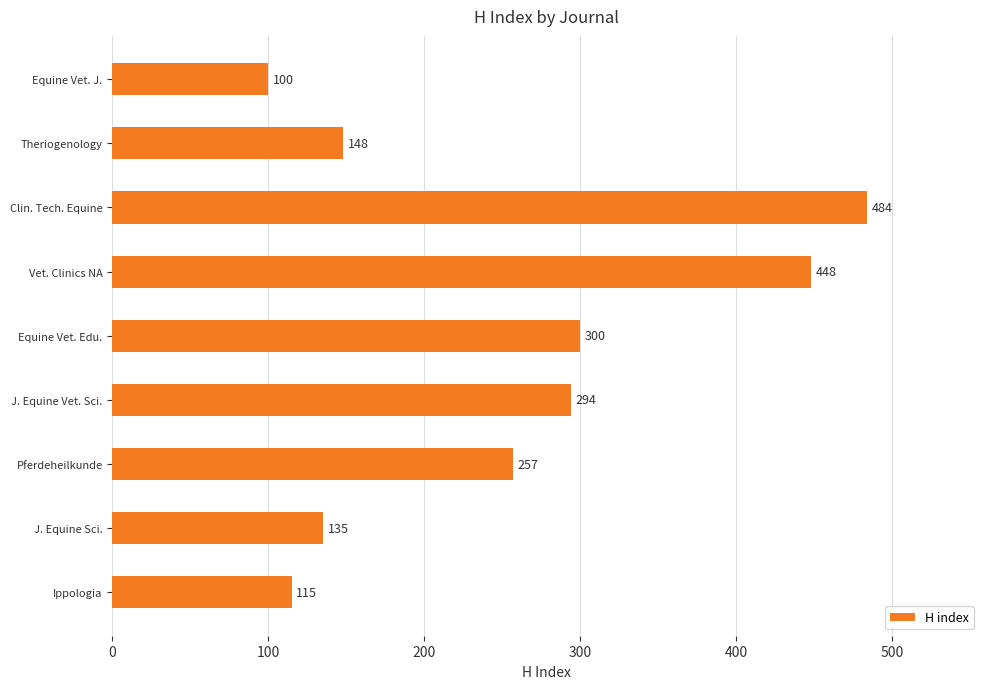

The chart shows a value of 484 at Clin. Tech. Equine. True or false?

True